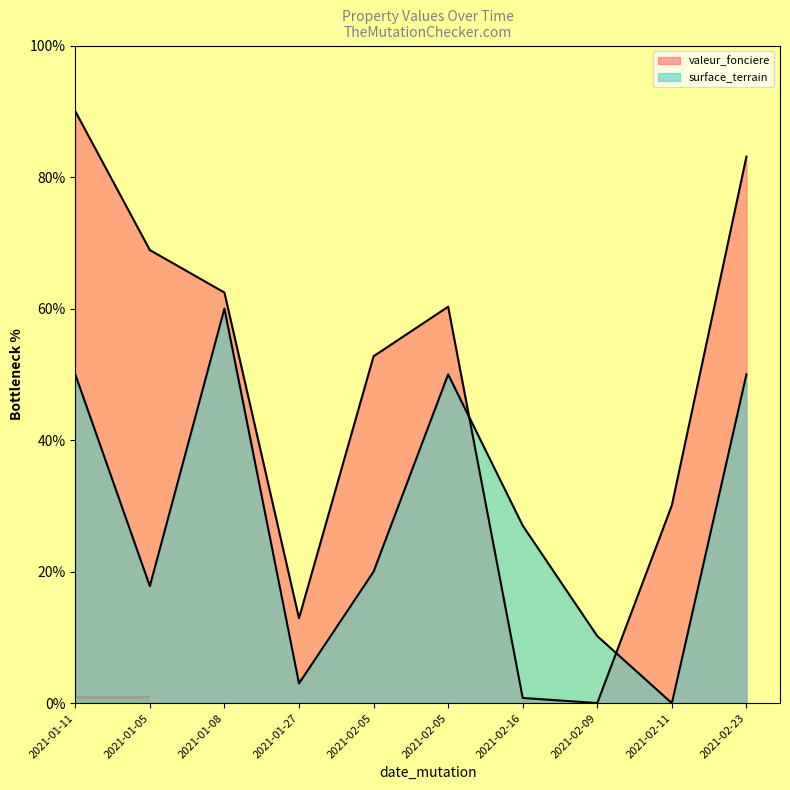

How many positive values does the surface_terrain series have?

9